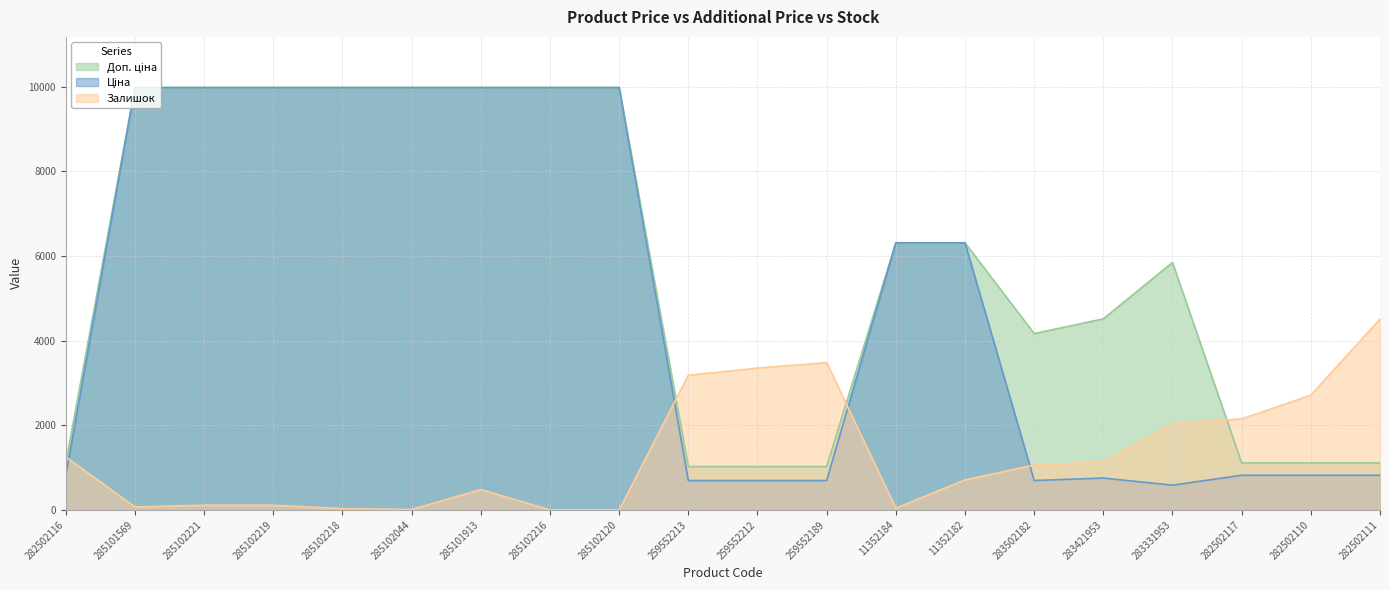

List the series in order of their overall mean, lowest first.

Залишок, Ціна, Доп. ціна